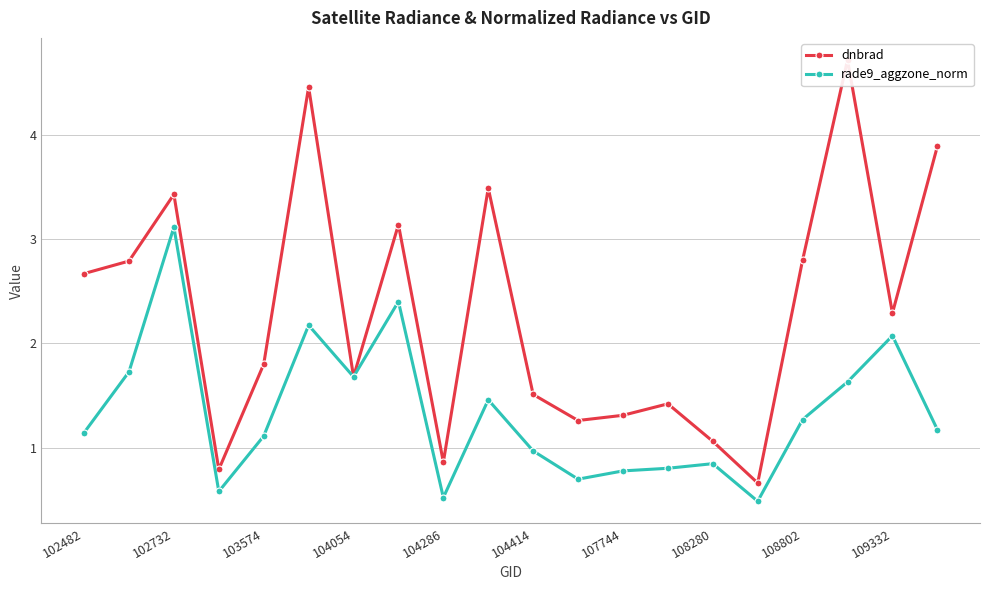

Which series has the largest range (max minus min)?

dnbrad